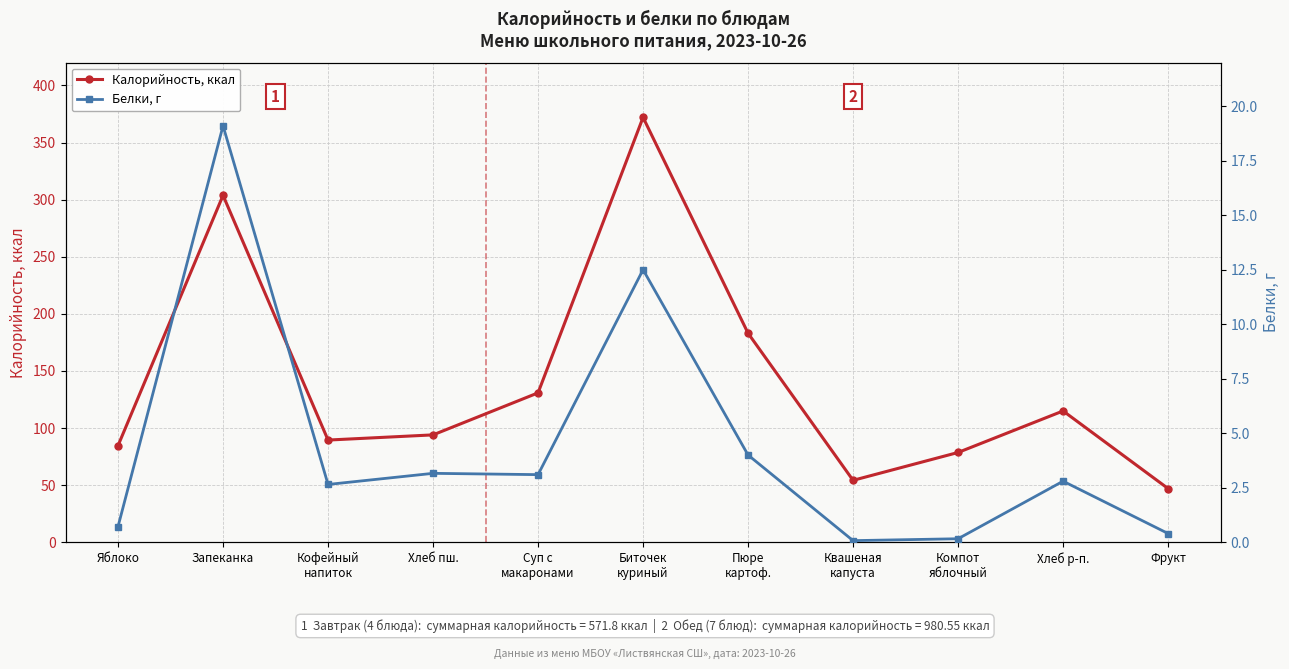

What is the total value across all series at Яблоко?

85.3